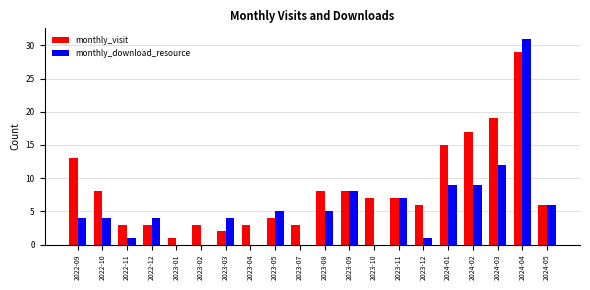

Is the value of monthly_download_resource at 2023-11 greater than the value of monthly_visit at 2023-09?

No